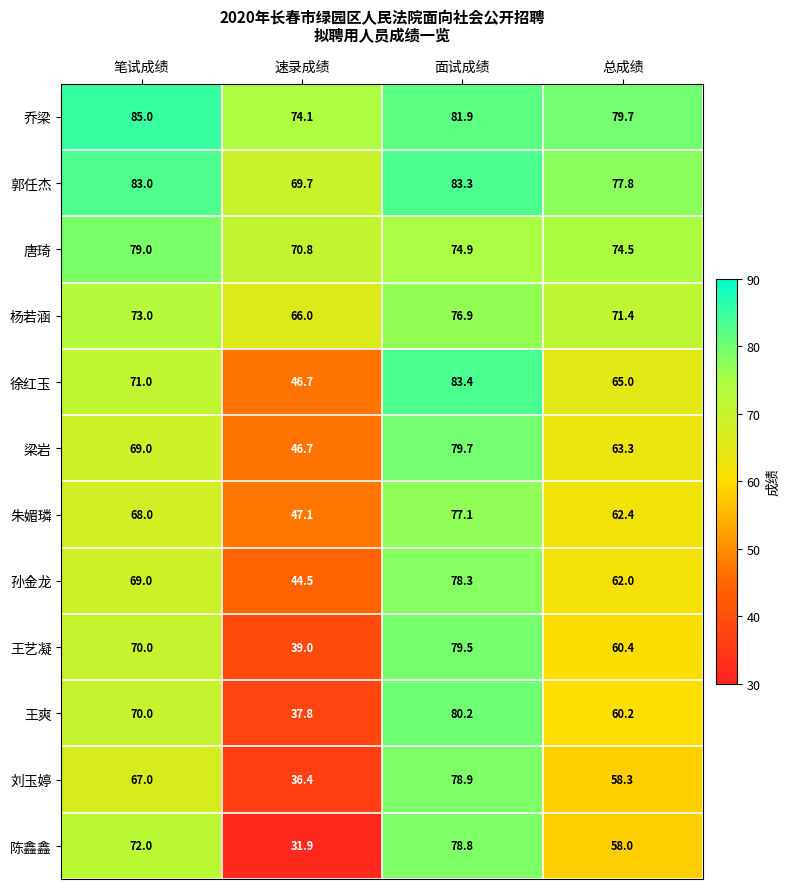

Count the number of data series in this chart.

12